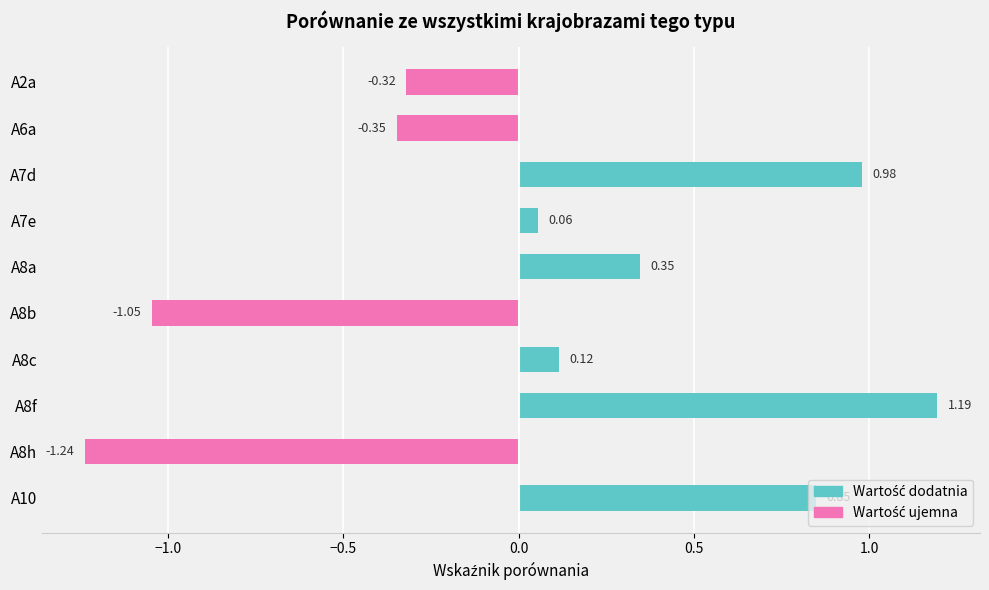

Which has a higher value, A2a or A8c?

A8c